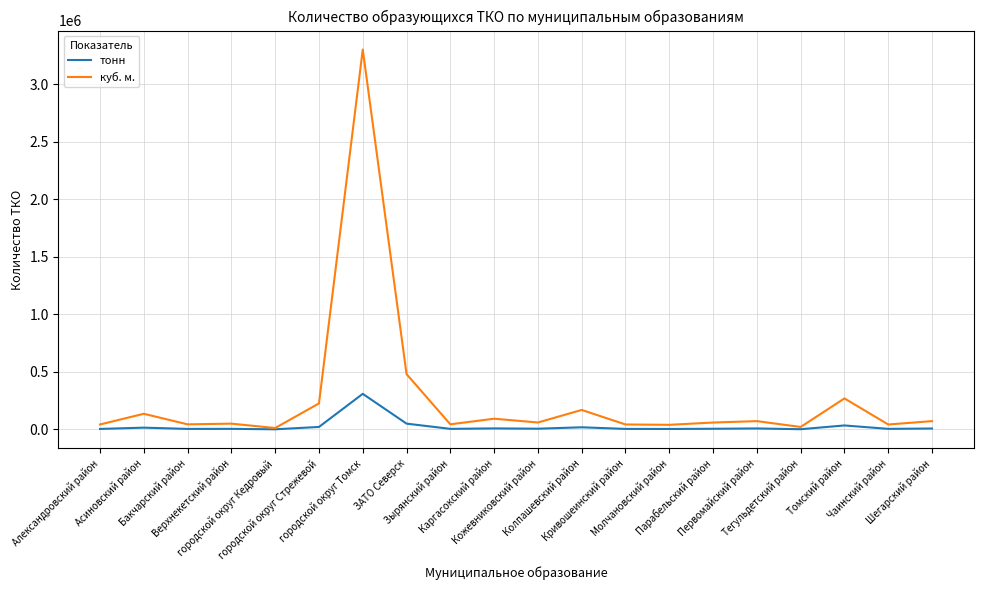

What is the sum of all тонн values?

527006.1